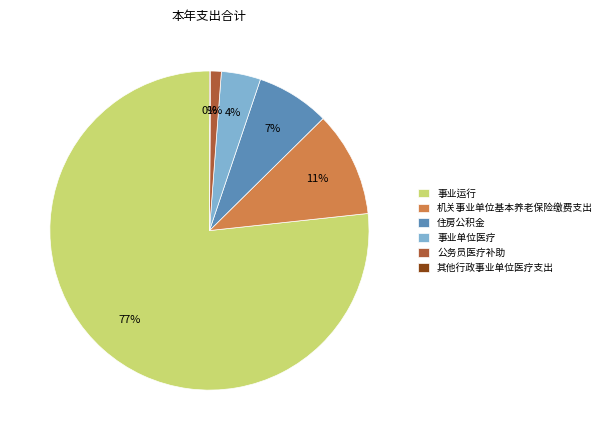

Which category accounts for the majority?

事业运行